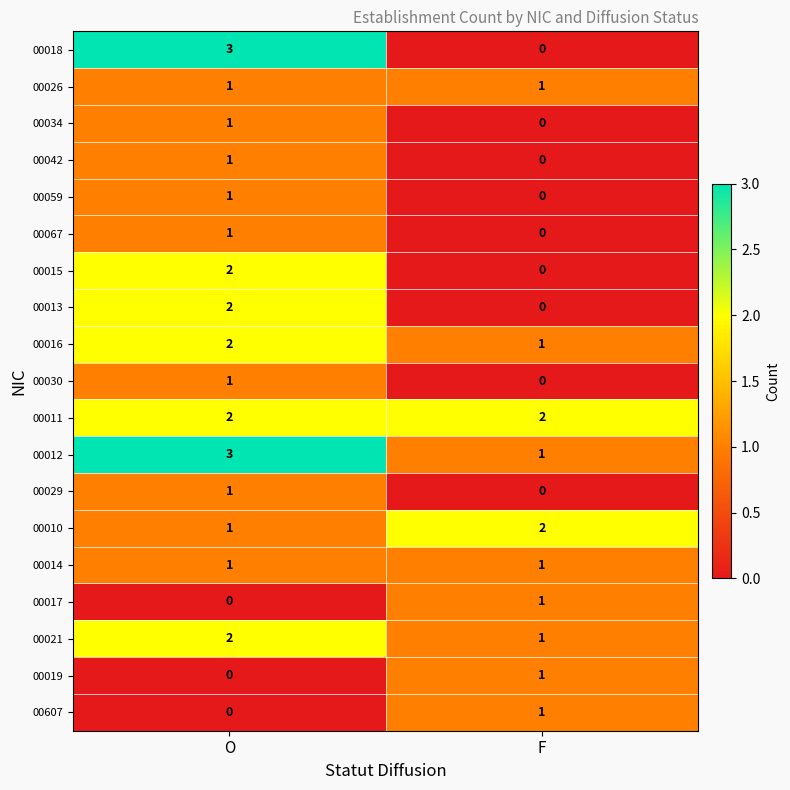

Which series has the largest range (max minus min)?

00018